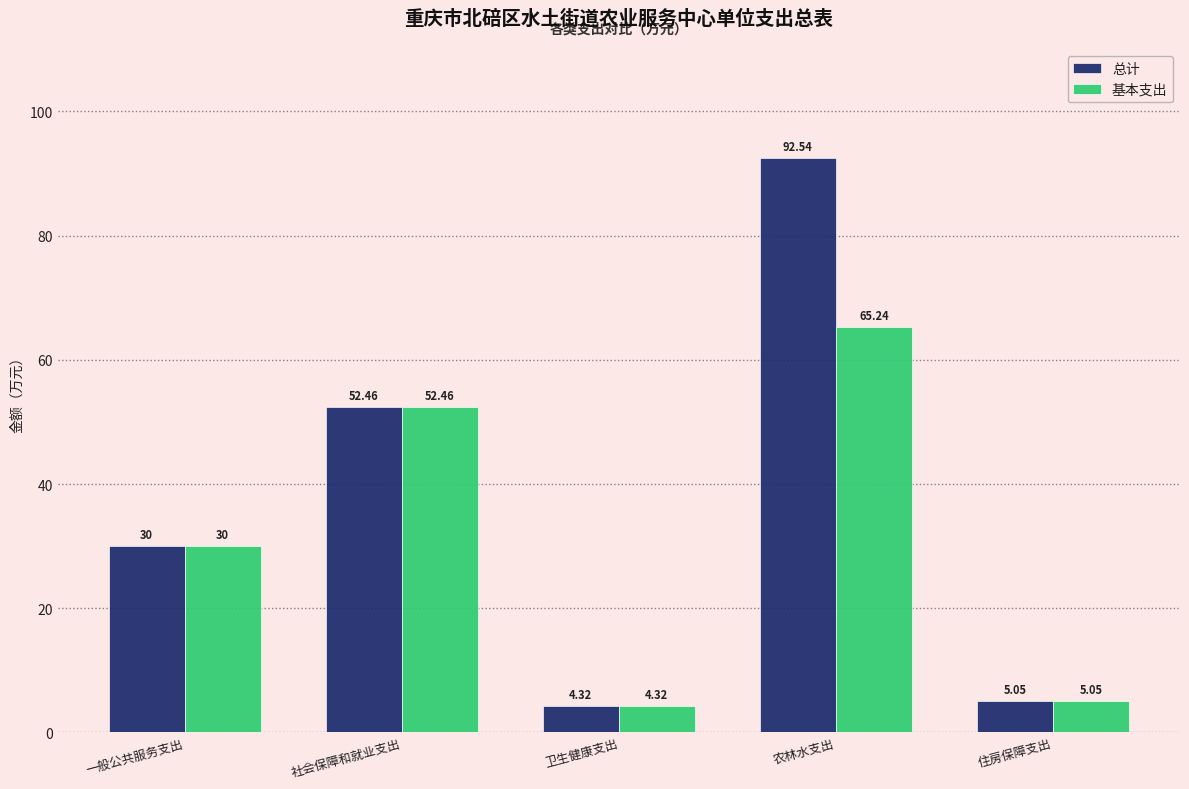

Which series has the widest spread of values?

总计